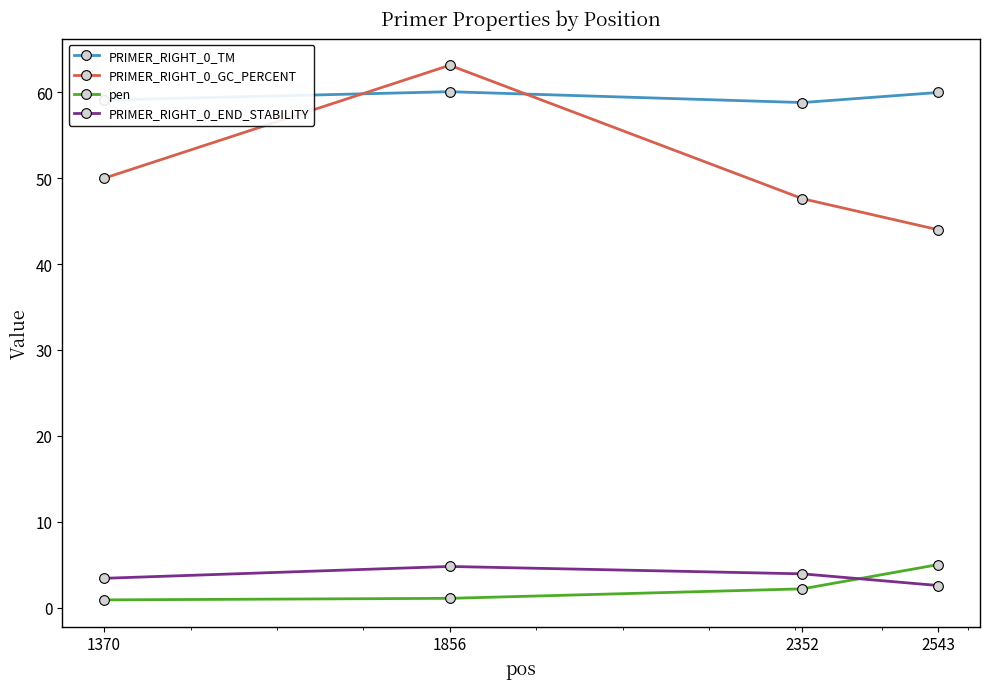

What is the value of the PRIMER_RIGHT_0_GC_PERCENT point at the 3rd from the left?

47.6